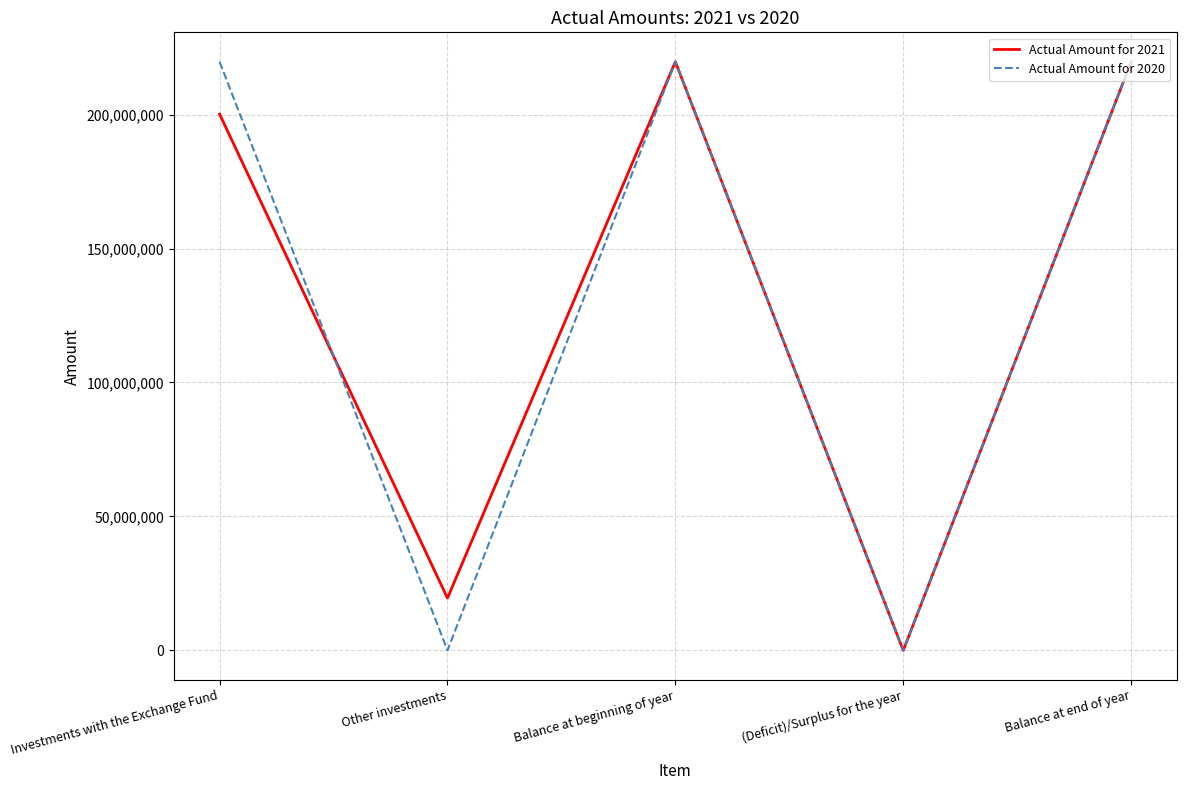

What is the total value across all series at Other investments?

19500000